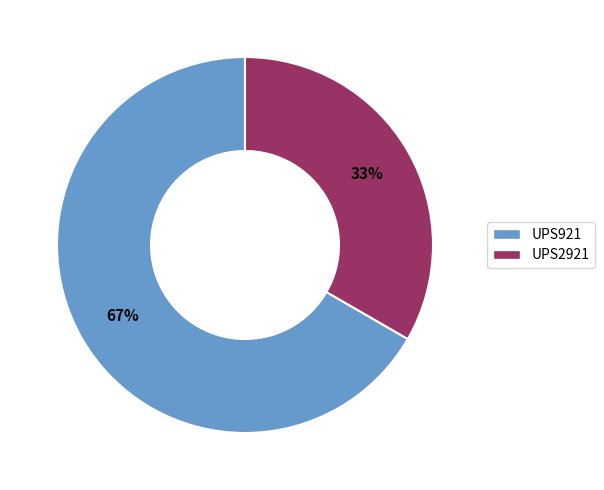

Rank the categories by value from lowest to highest.

UPS2921, UPS921